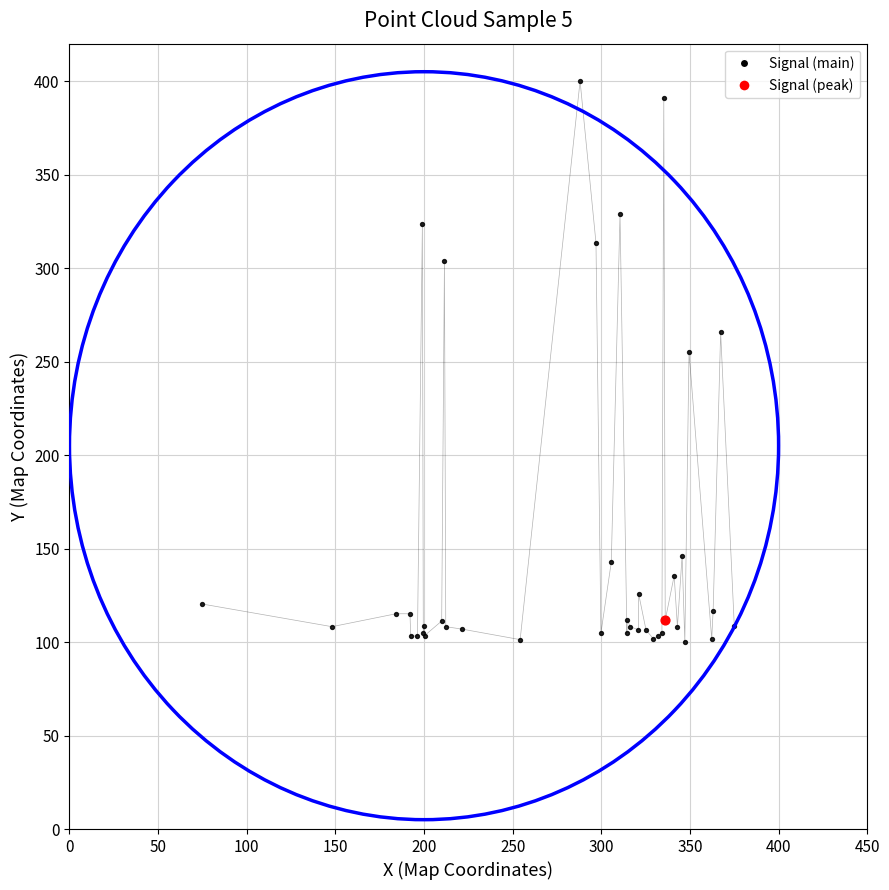

What are all the series names shown in the legend?

Signal (main), Signal (peak)